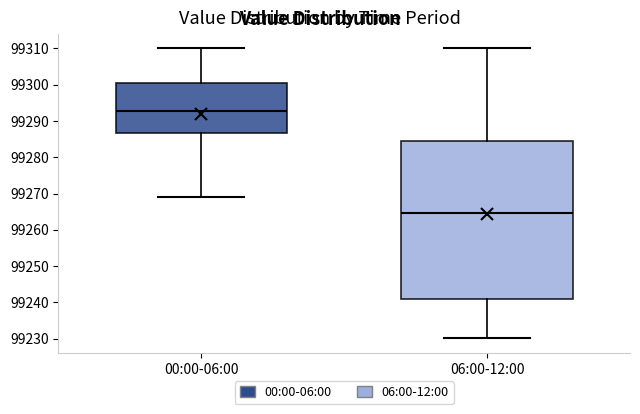

Which box is the tallest, from its lower edge to its upper edge?

06:00-12:00